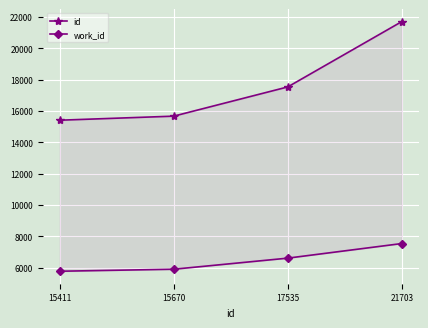

Which has a higher value, 15411 or 15670?

15670